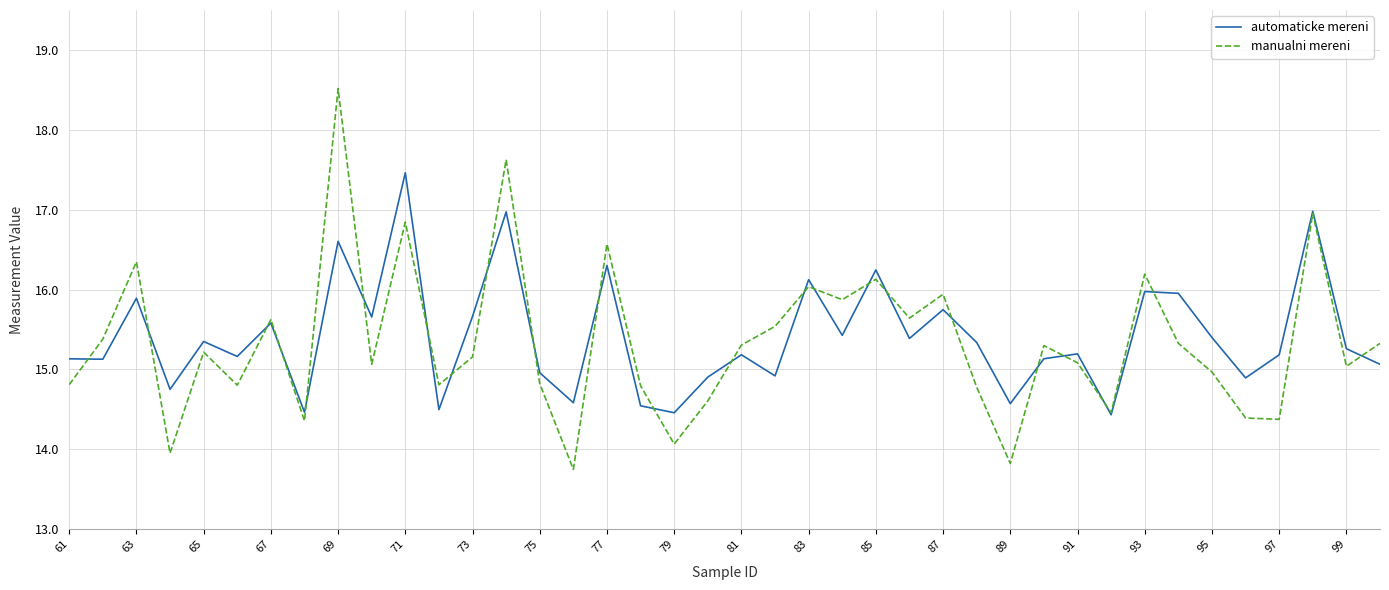

Is this an area chart (filled region under the line)?

No